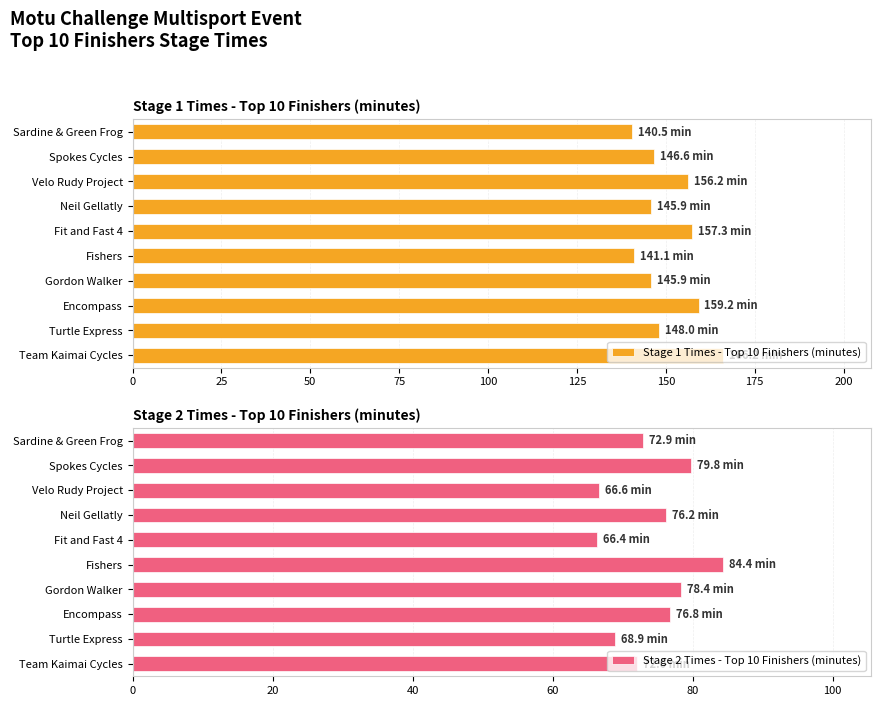

Is it true that Stage 1 Times - Top 10 Finishers (minutes) equals 202.6 at Turtle Express?

False